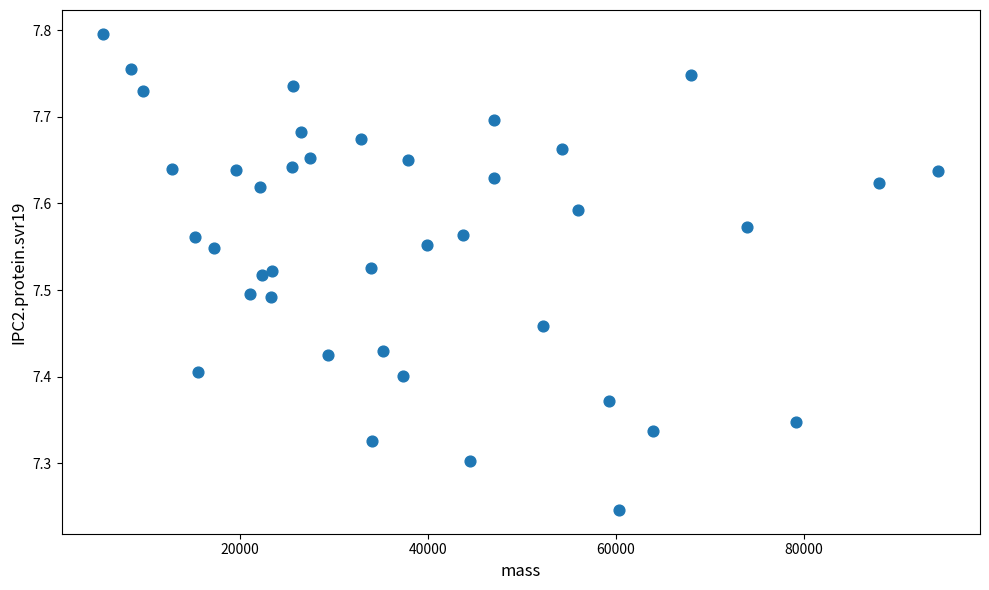

What is the range of X values (max minus min)?

88812.7